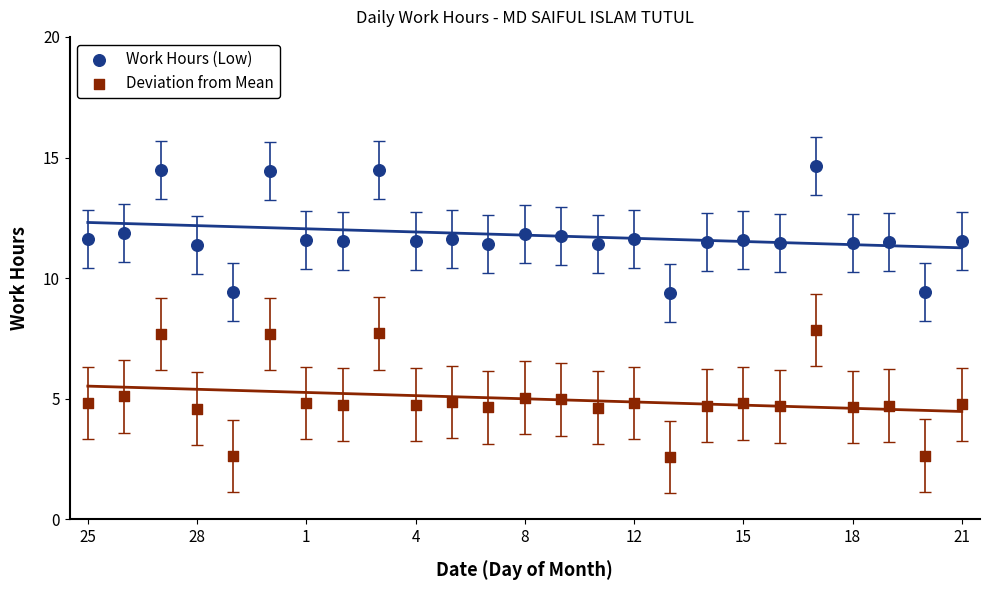

Which series contains the highest Y value?

Work Hours (Low)